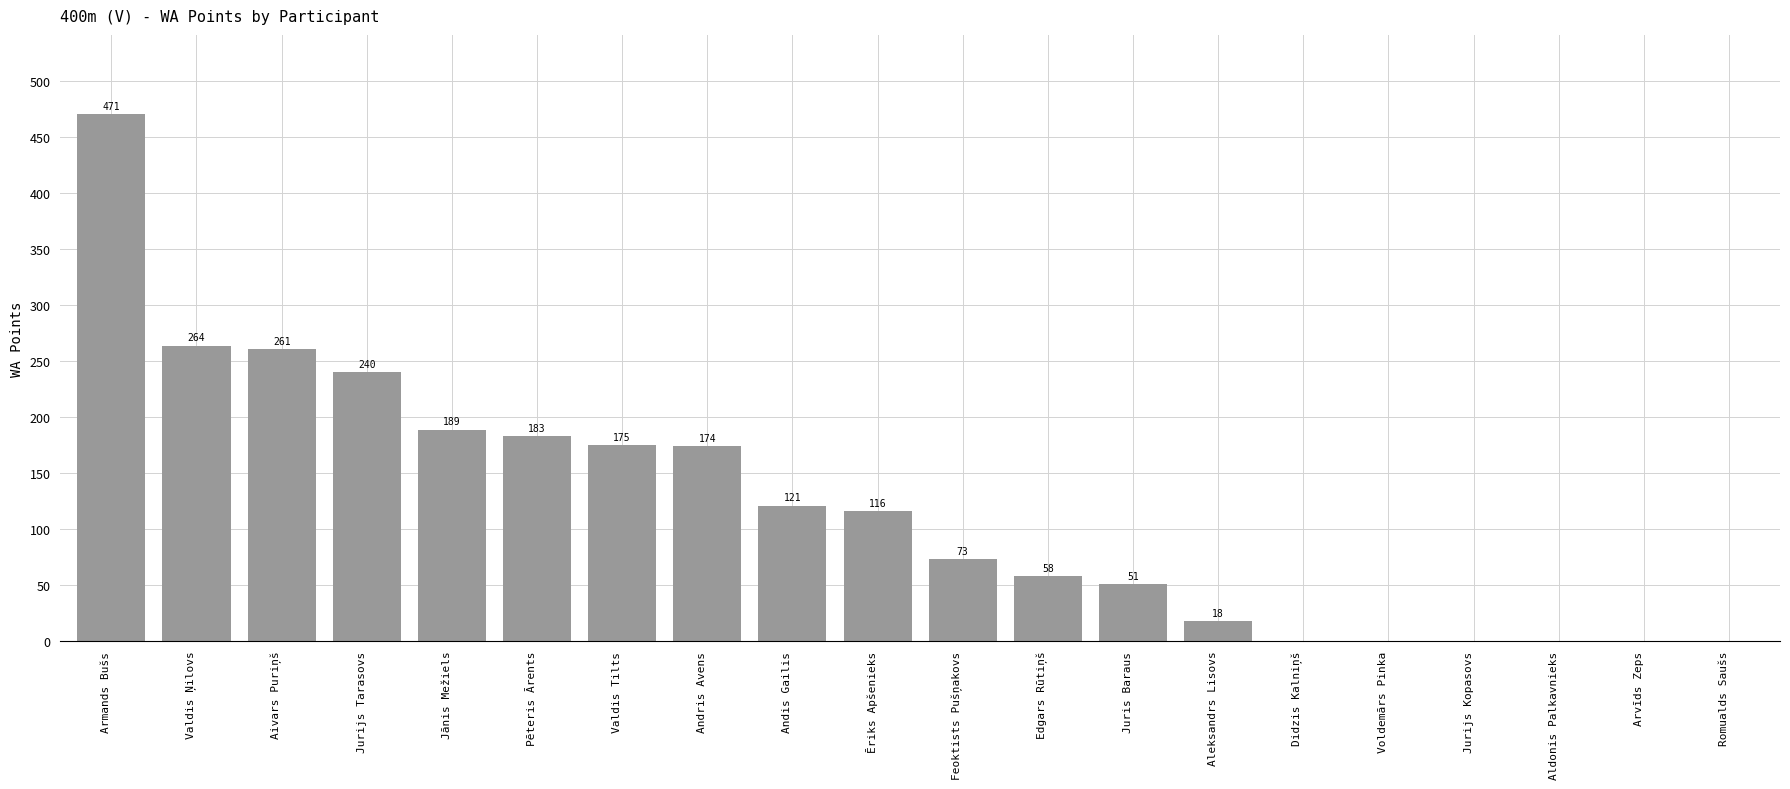

How many distinct data groups are displayed?

1